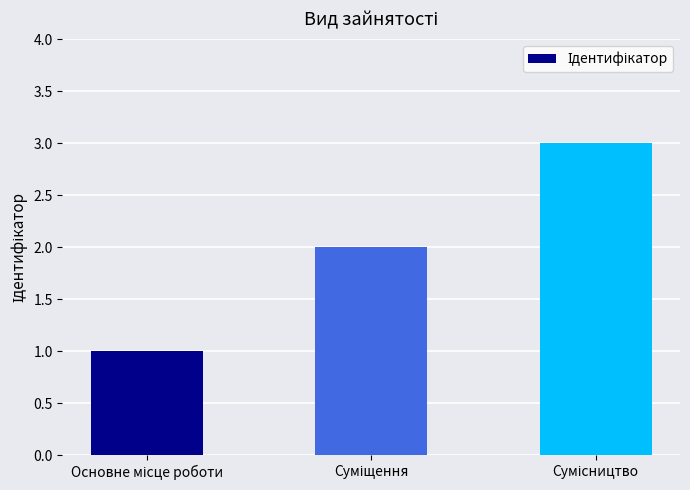

What is the sum of all values?

6